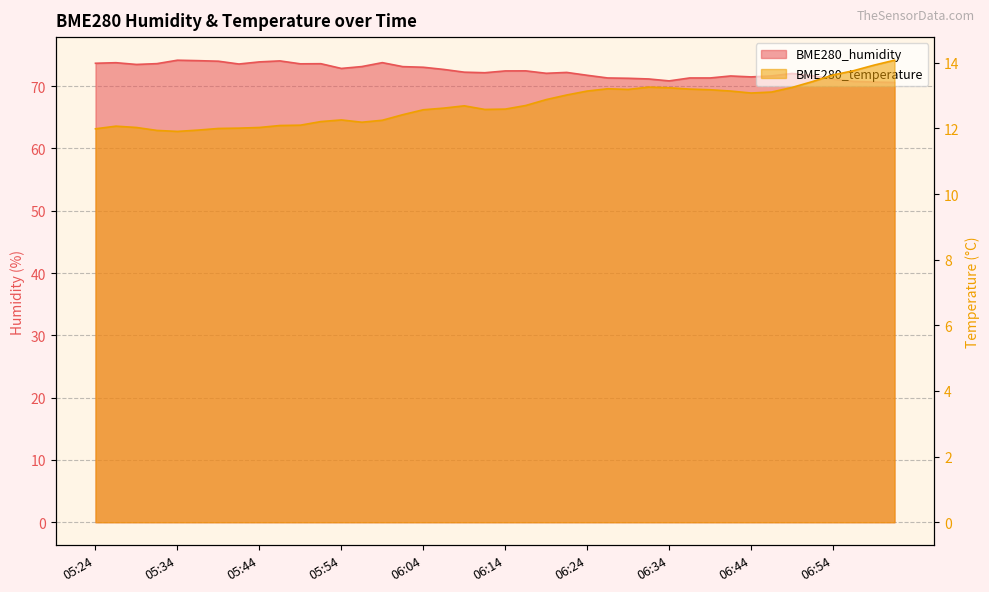

What is the highest value of the BME280_temperature series?

14.1